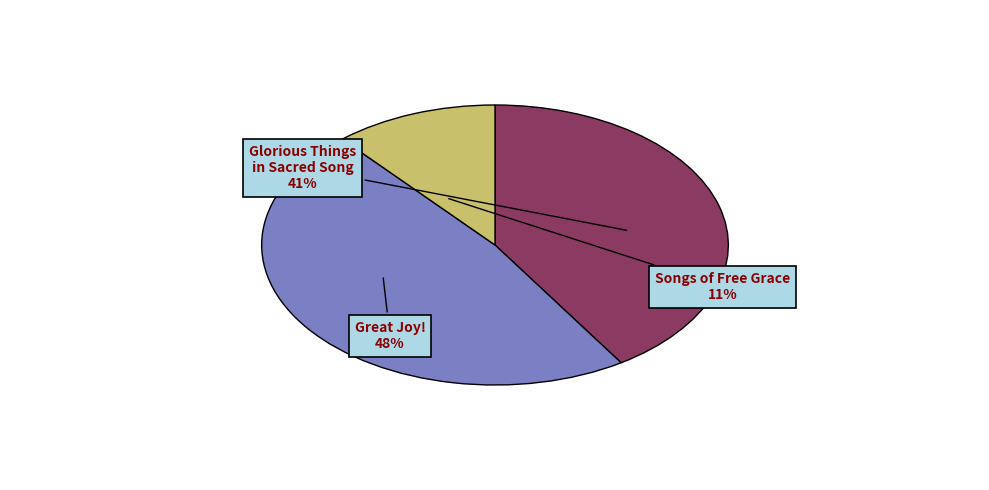

What is the largest slice in the pie chart?

Great Joy!